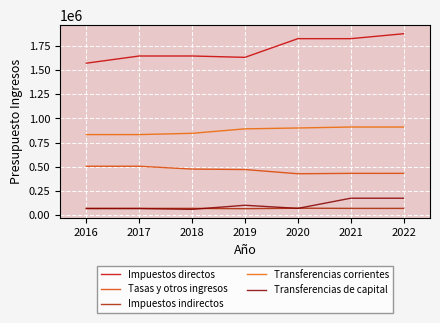

How many lines are shown in the chart?

5